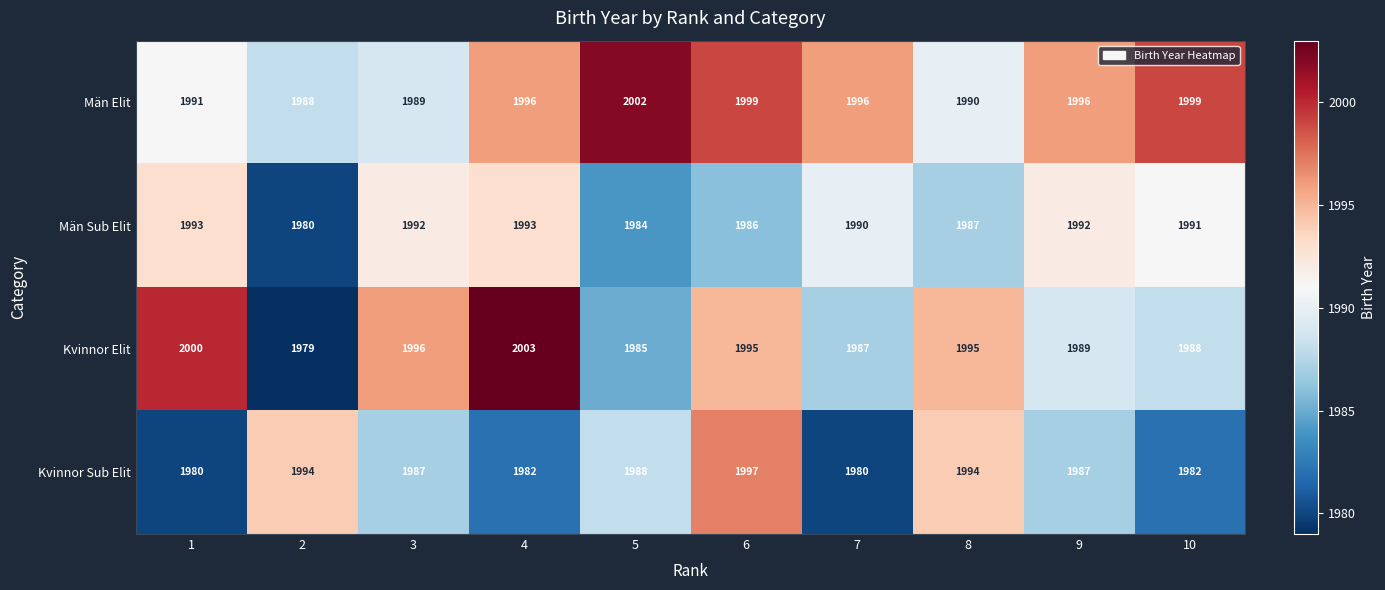

How many categories are shown in the chart?

10